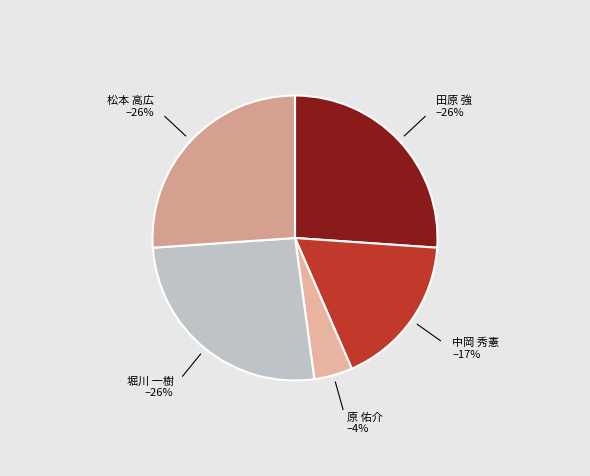

To the nearest percent, what is the combined percentage of 中岡 秀憲 and 松本 高広?

43%